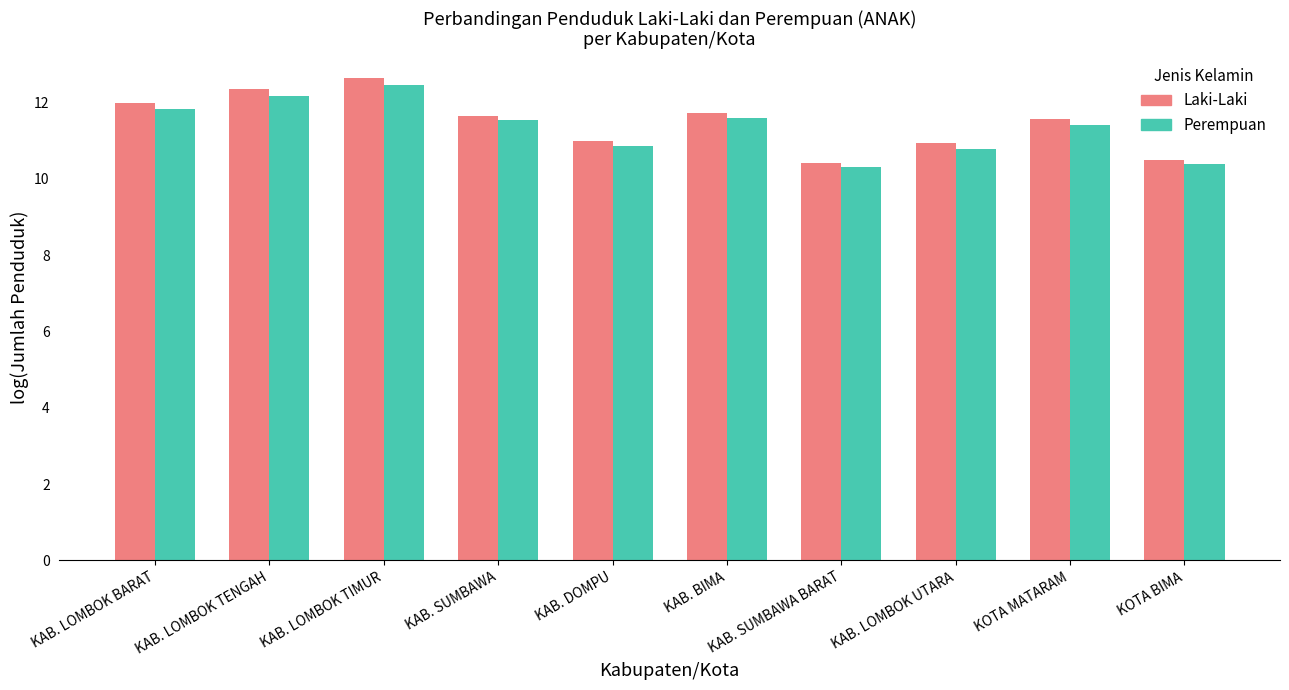

What is the maximum value shown in the chart?

12.6